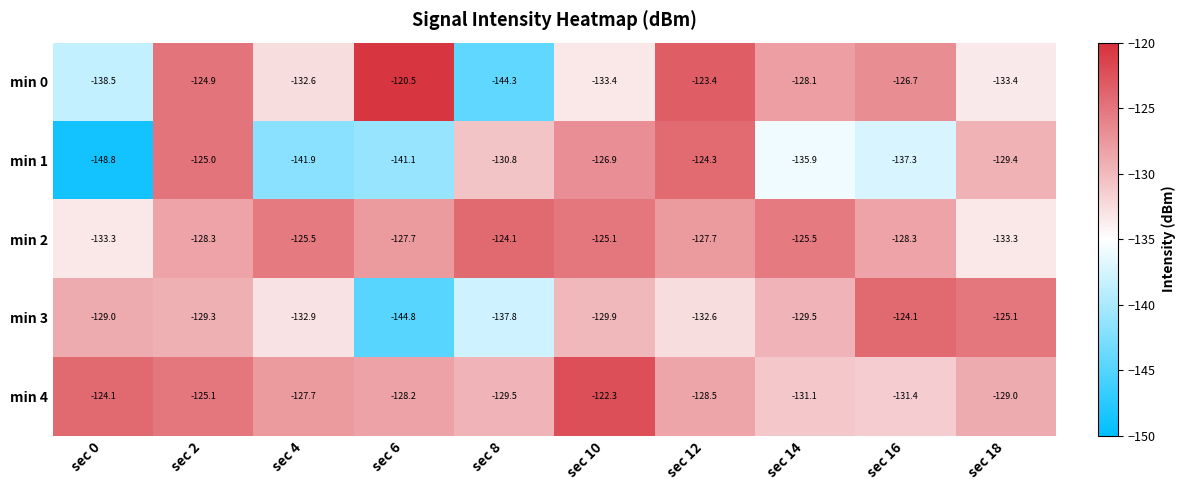

What is the difference between the highest and lowest values at sec 18?

8.3